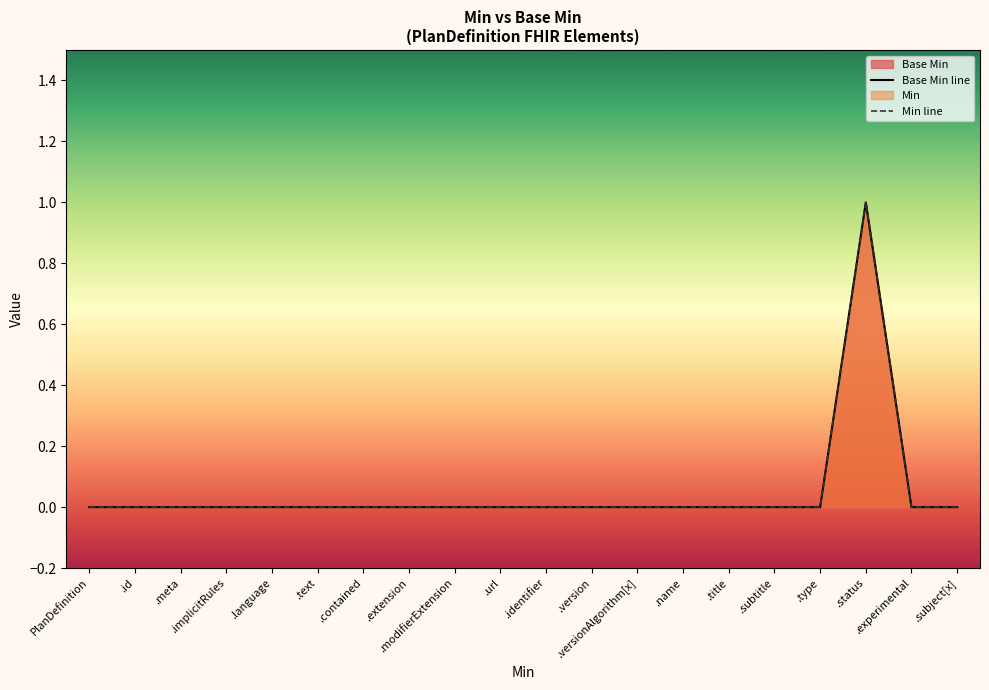

Which series changed the most between PlanDefinition and .subtitle?

Base Min line